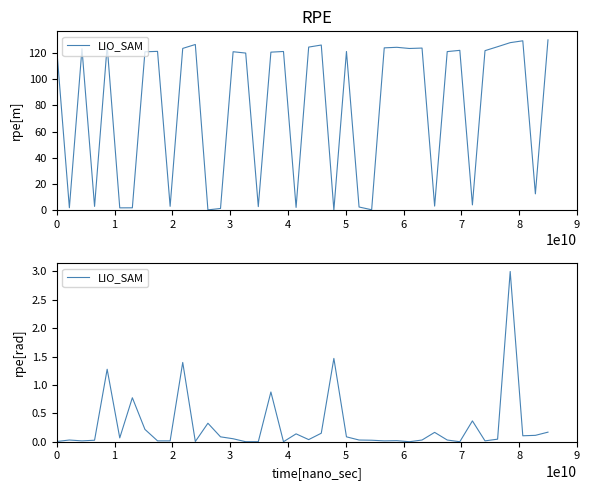

What is the average value?

0.3